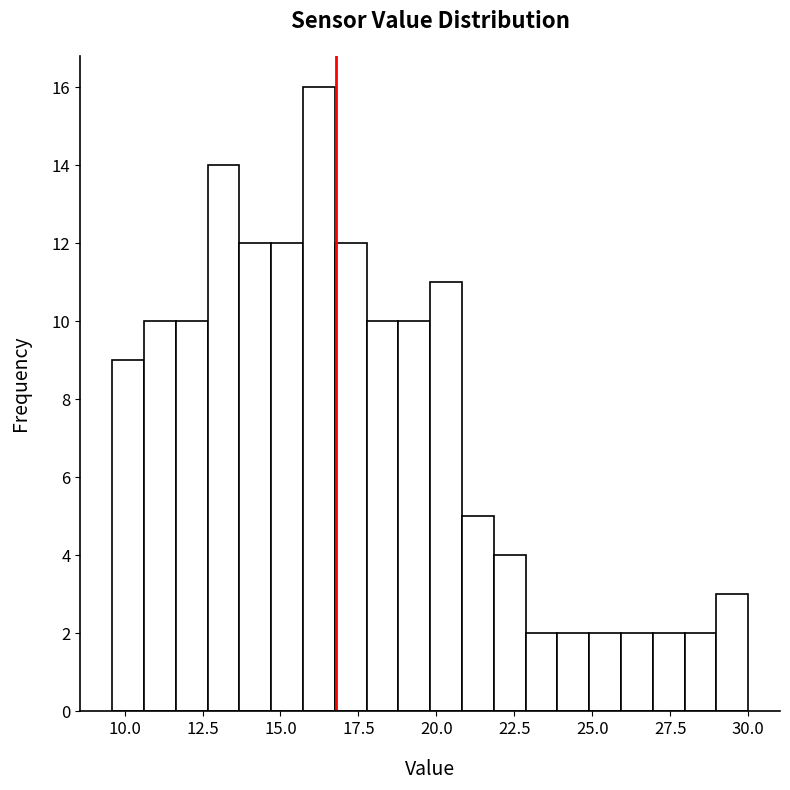

Around what value on the x-axis is the tallest bar? Give the approximate position of its centre, as read against the axis.

16.0